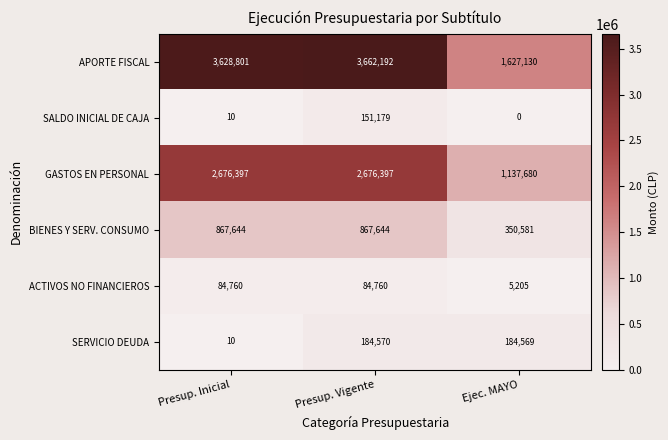

The value of GASTOS EN PERSONAL at Ejec. MAYO is 1137680. True or false?

True